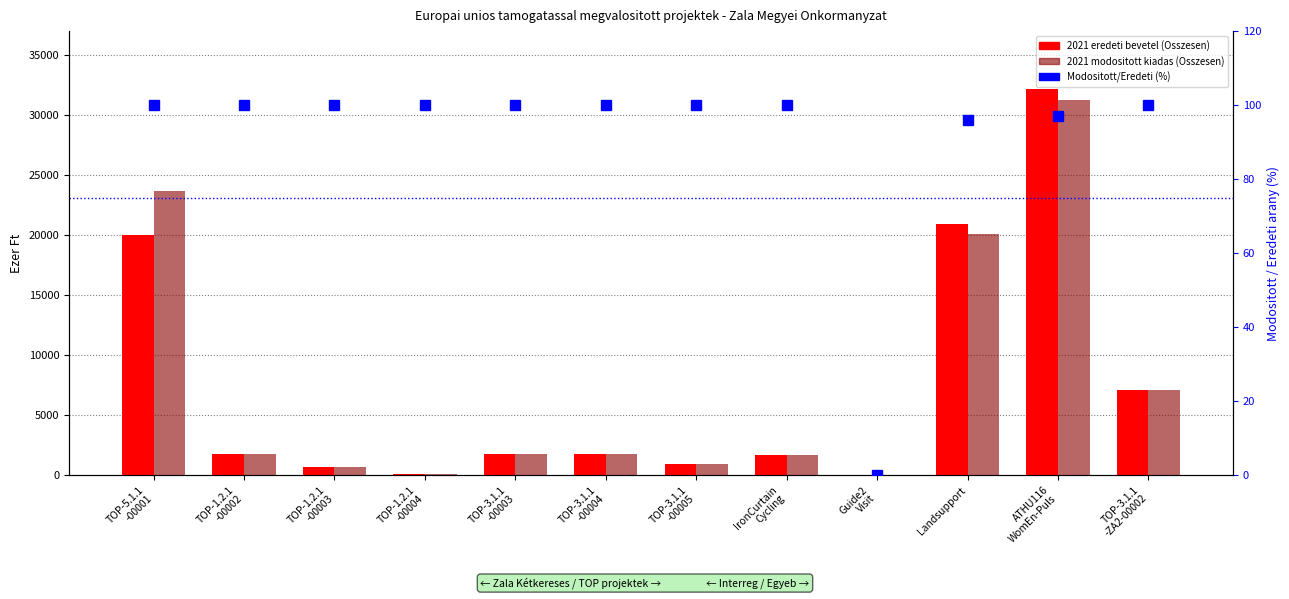

Are the bars grouped side by side (vs. stacked)?

Yes